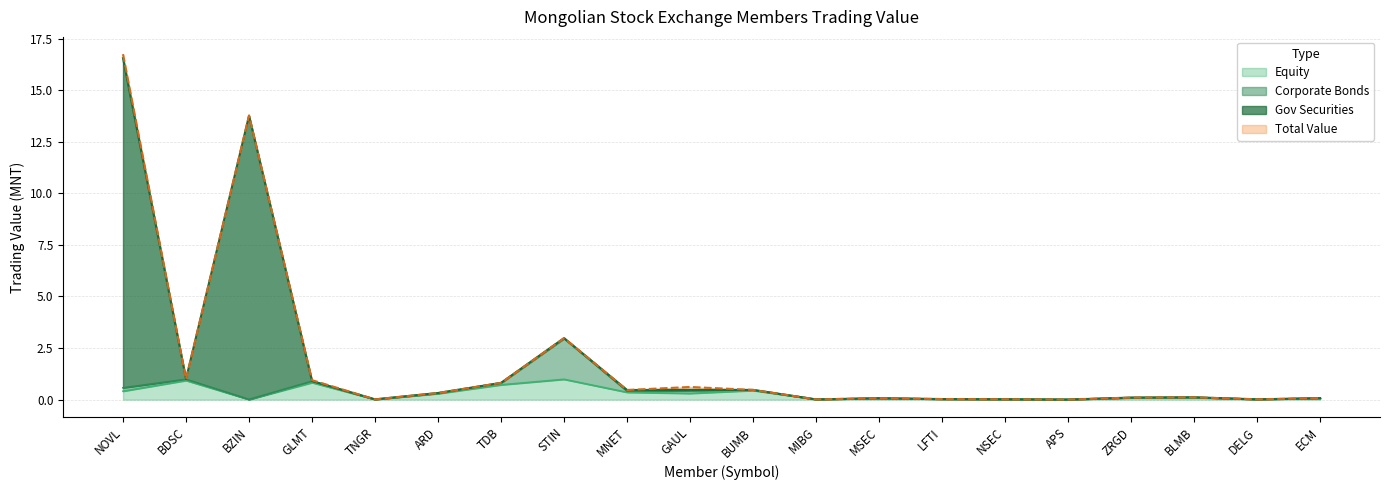

Does the chart display data point markers on the line(s)?

No